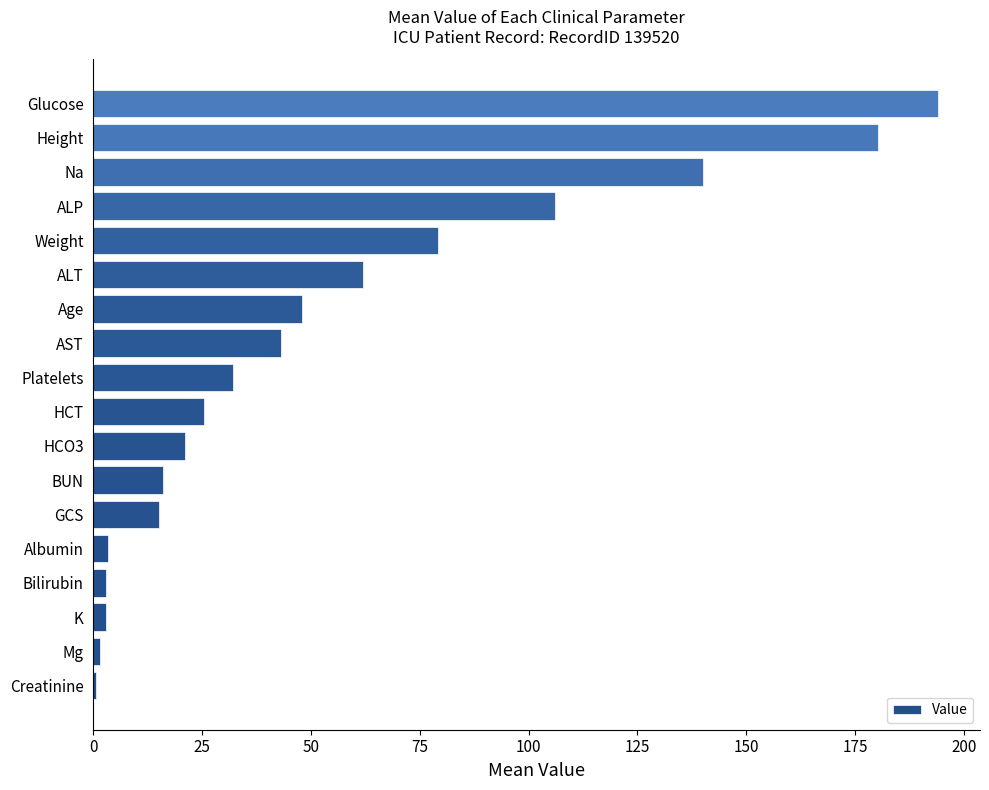

How many data points does each series have?

18